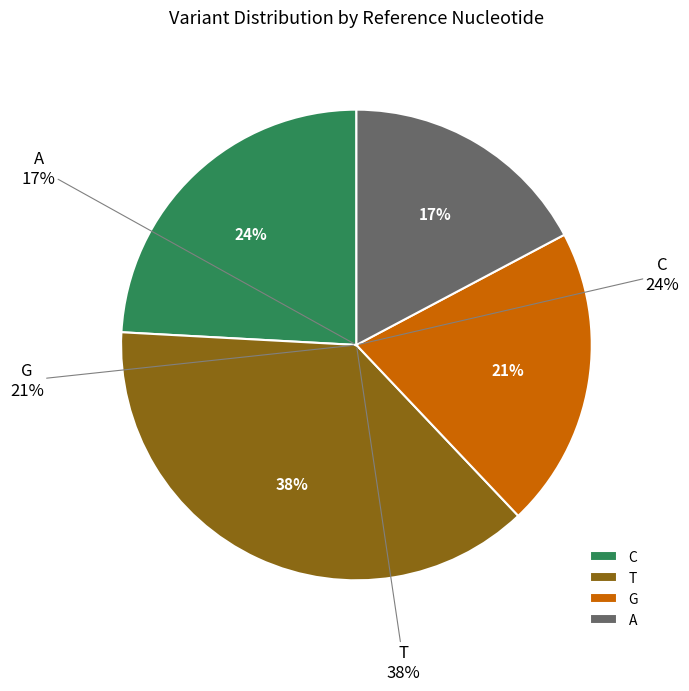

Count the number of slices in the pie.

4